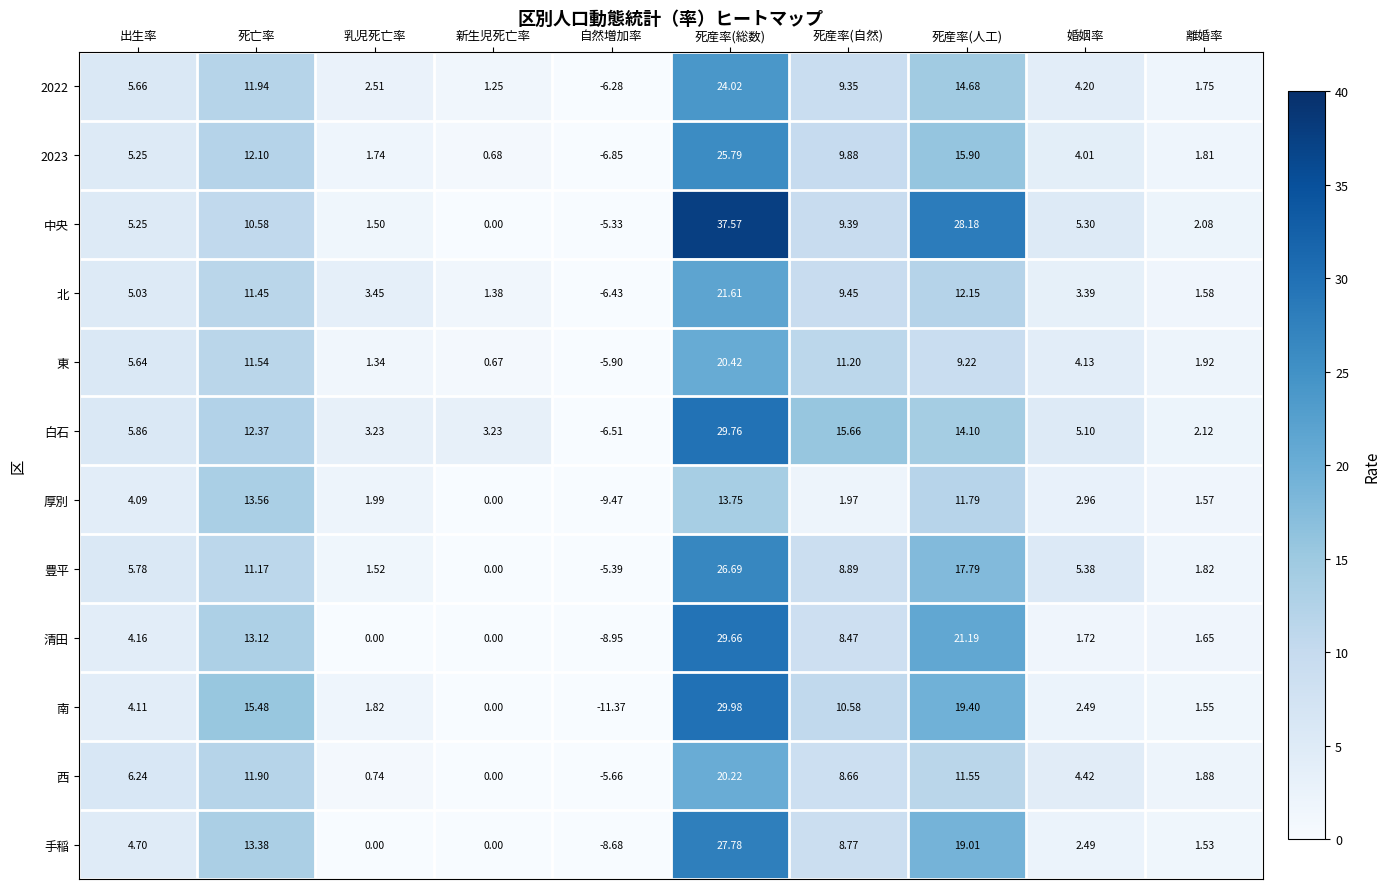

Is the value of 東 at 死亡率 greater than the value of 清田 at 死亡率?

No